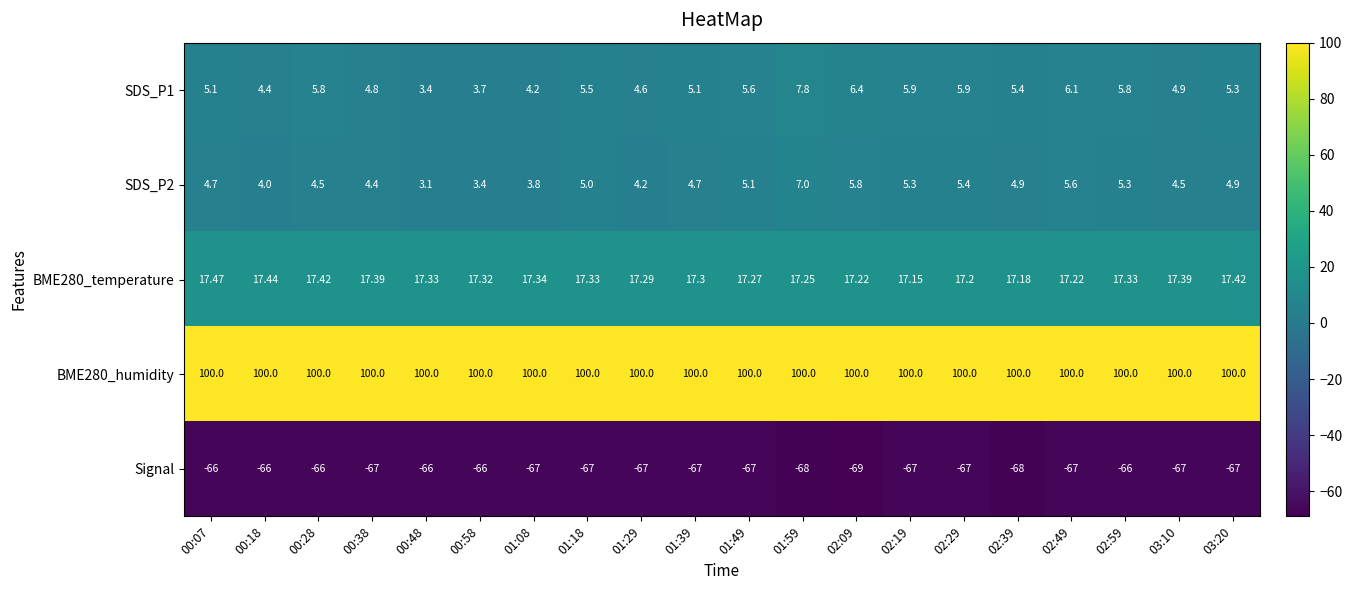

At 02:49, list the series in order from smallest to largest.

Signal, SDS_P2, SDS_P1, BME280_temperature, BME280_humidity